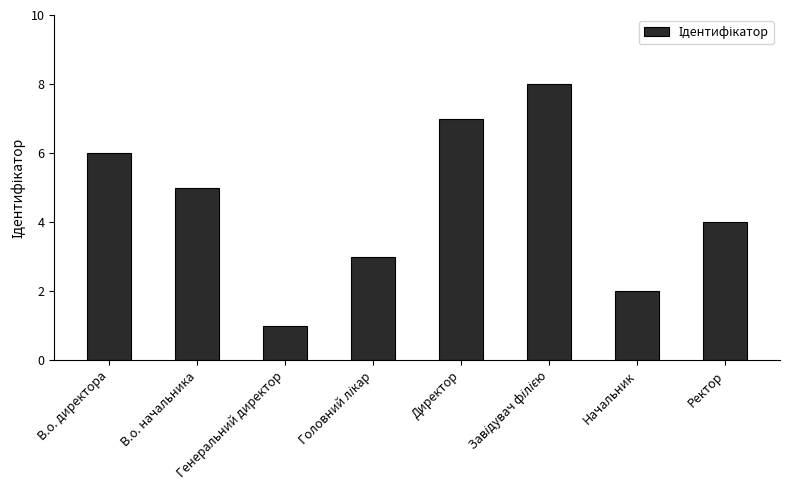

What is the change in value from В.о. начальника to Начальник?

-3